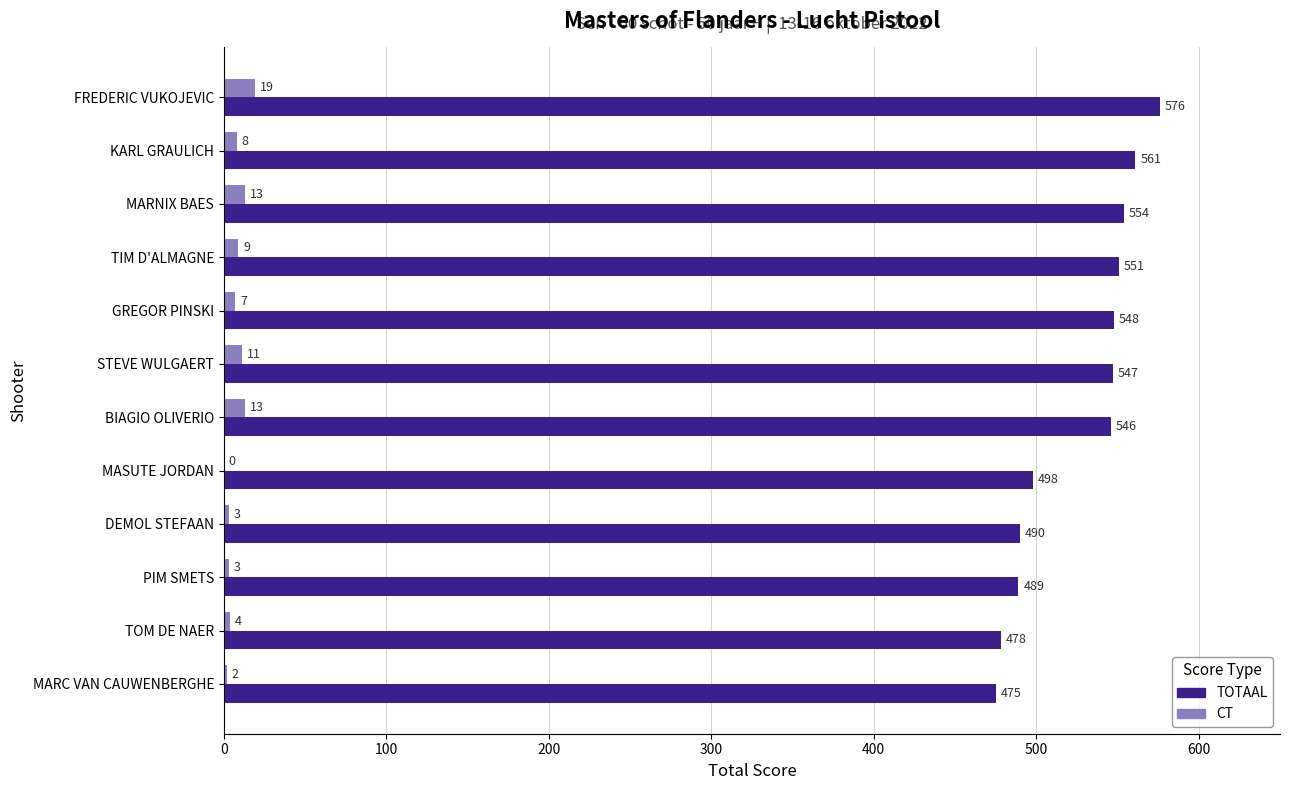

What are all the series names shown in the legend?

TOTAAL, CT